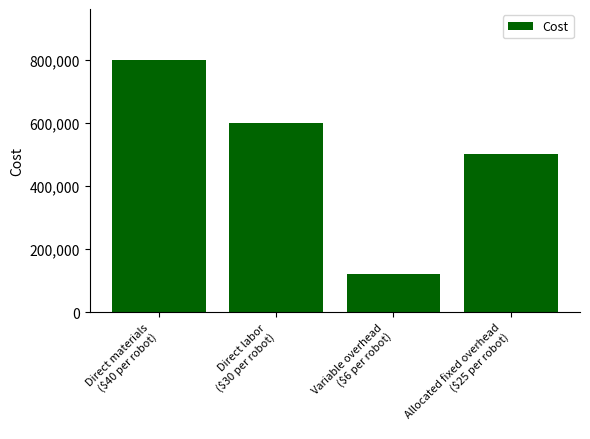

Which label corresponds to the smallest value in the chart?

Variable overhead
($6 per robot)